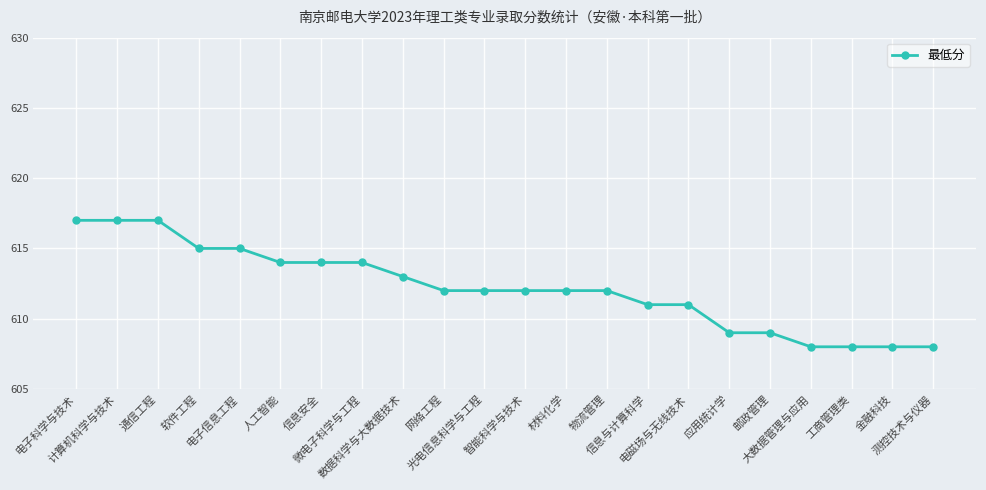

What is the ratio of the value at 微电子科学与工程 to the value at 工商管理类?

1.0